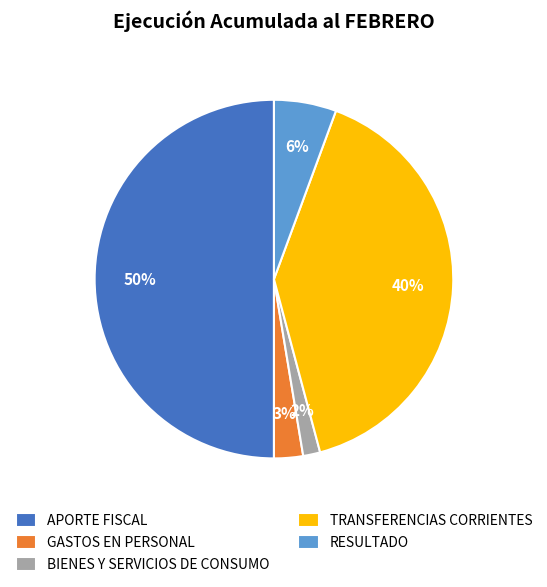

Which slice is the smallest?

BIENES Y SERVICIOS DE CONSUMO